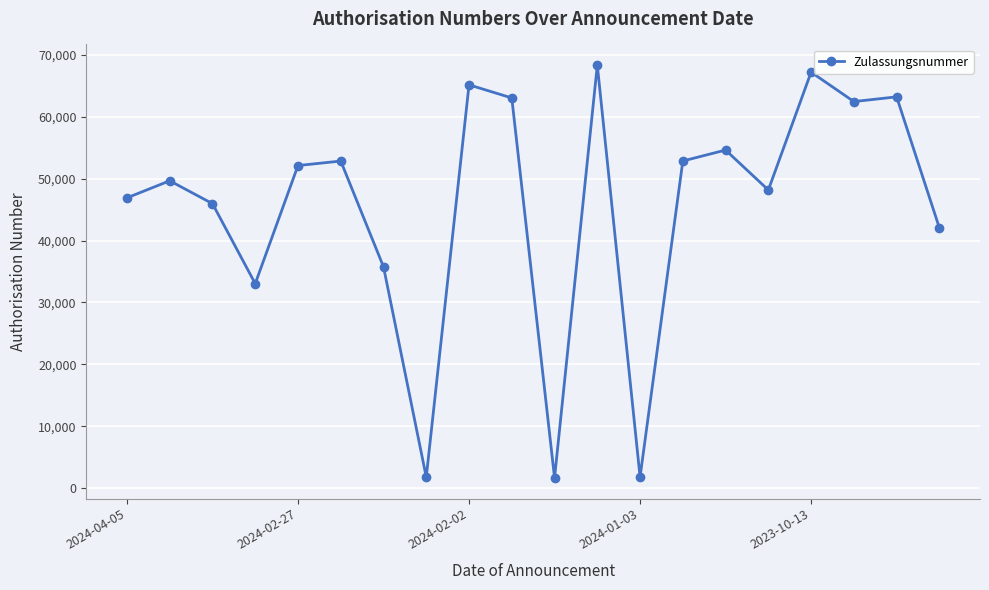

How many lines are shown in the chart?

1